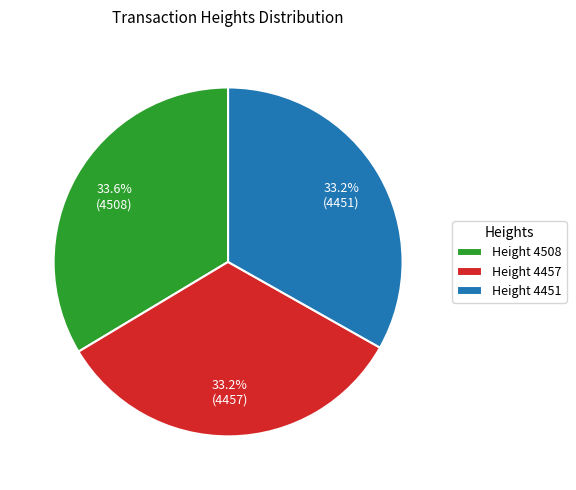

Count the number of slices in the pie.

3